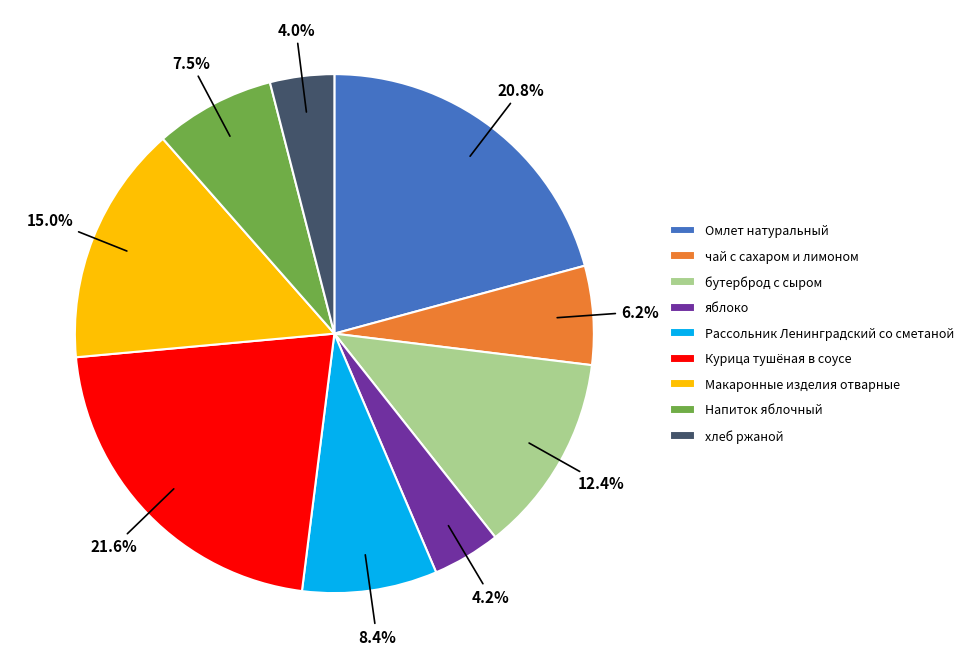

To the nearest percent, what is the average slice percentage?

11%